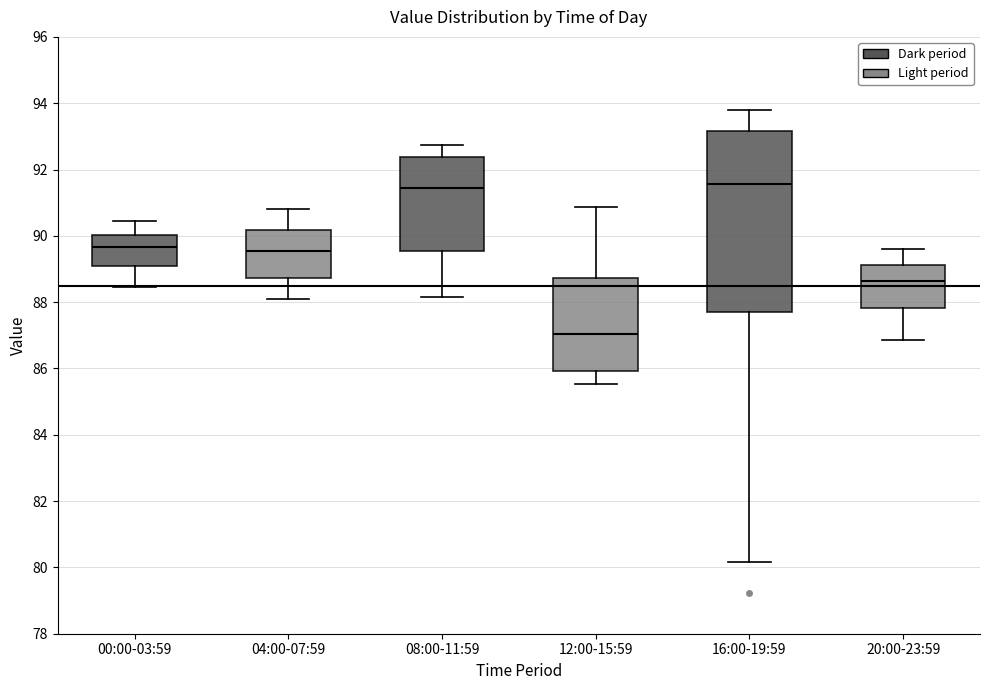

Reading left to right, transcribe this box plot: for each box, give where its median line is, the range the box spans, and where its two whiskers end, as read against the y-axis. The values are not printed on the chart, so give them approximately, as read against the axis.

00:00-03:59: median 89.6, box 89.2 to 90.0, whiskers 88.4 to 90.4
04:00-07:59: median 89.6, box 88.8 to 90.2, whiskers 88.2 to 90.8
08:00-11:59: median 91.4, box 89.6 to 92.4, whiskers 88.2 to 92.8
12:00-15:59: median 87.0, box 86.0 to 88.8, whiskers 85.6 to 90.8
16:00-19:59: median 91.6, box 87.6 to 93.2, whiskers 80.2 to 93.8
20:00-23:59: median 88.6, box 87.8 to 89.2, whiskers 86.8 to 89.6